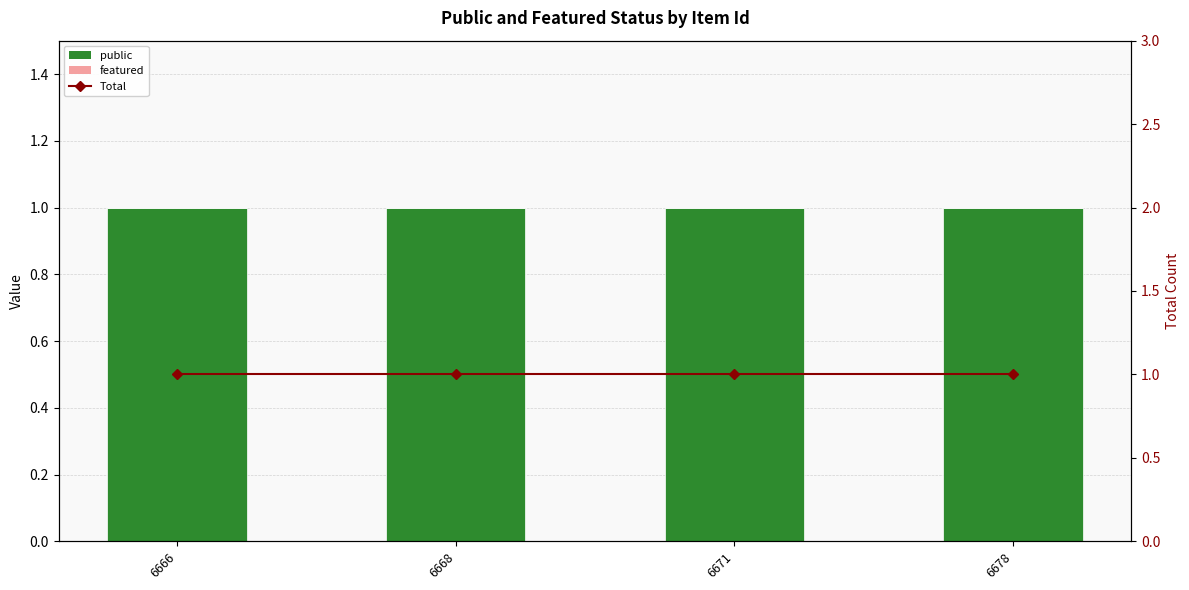

Reading right to left, list all the values displayed in this chart.

public: 6678=1	6671=1	6668=1	6666=1
featured: 6678=0	6671=0	6668=0	6666=0
Total: 6678=1	6671=1	6668=1	6666=1